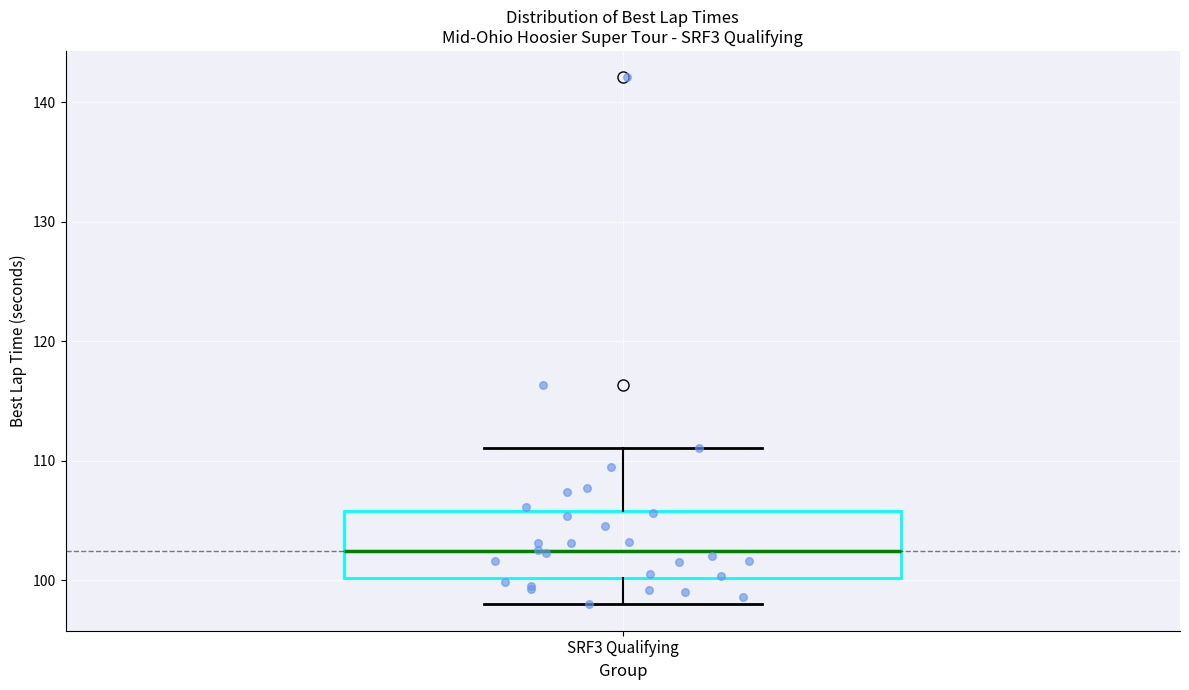

Transcribe this box plot: give where the median line is, the range the box spans, and where the two whiskers end, as read against the y-axis. The values are not printed on the chart, so give them approximately, as read against the axis.

median 102, box 100 to 106, whiskers 98 to 111